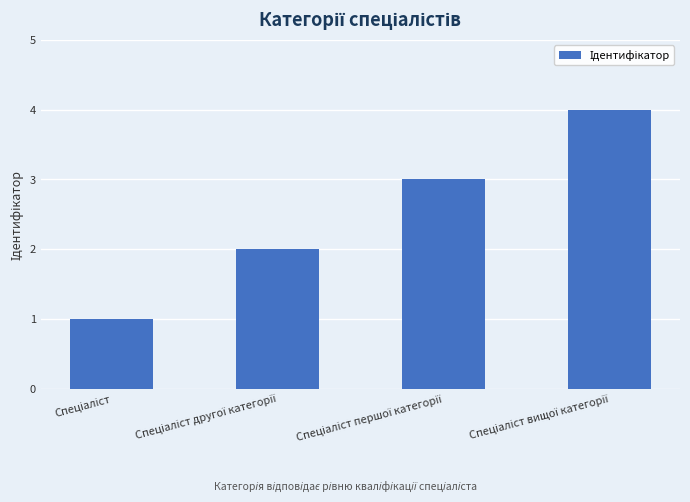

What is the sum of all values?

10